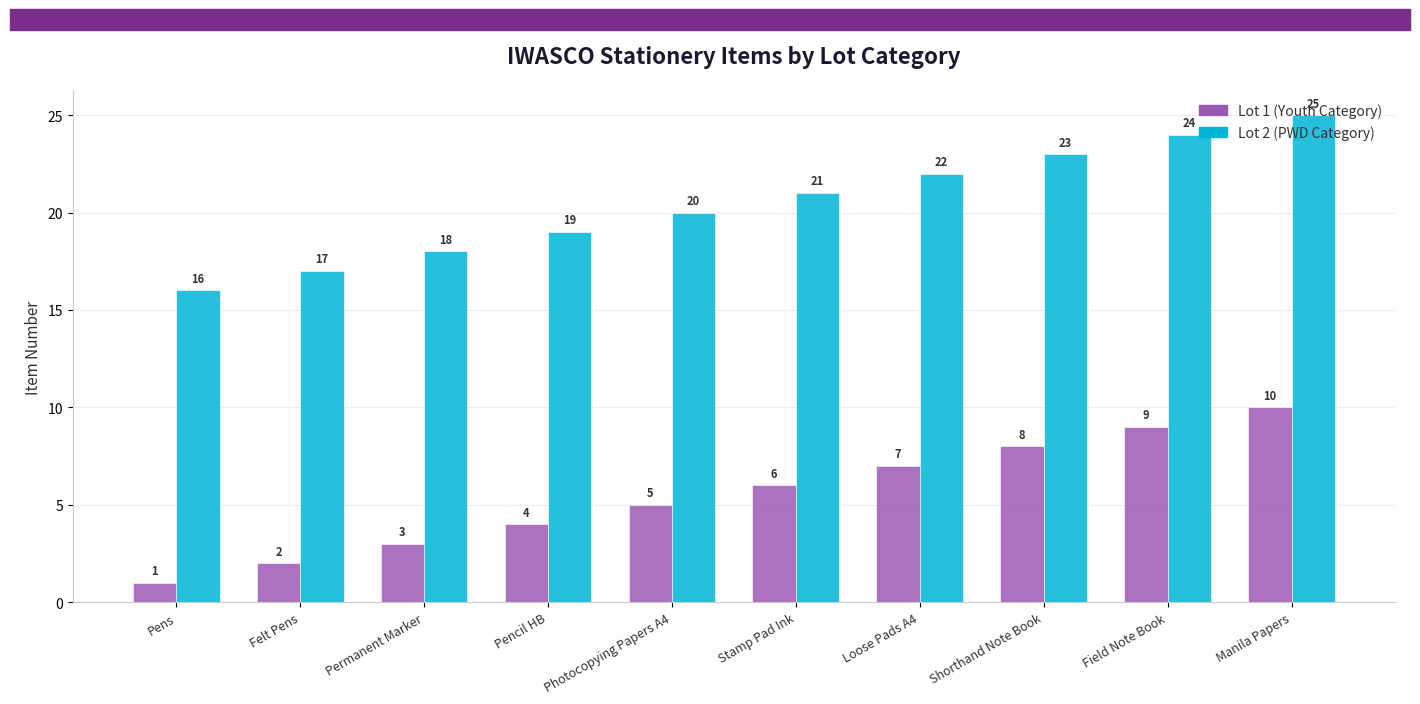

Which category has the highest value across all series?

Manila Papers